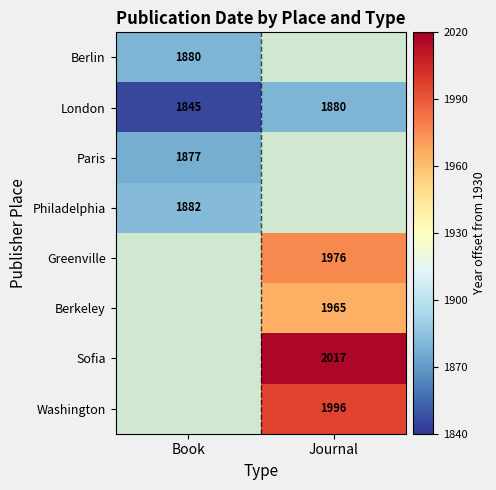

At how many categories does at least one series exceed 74?

1